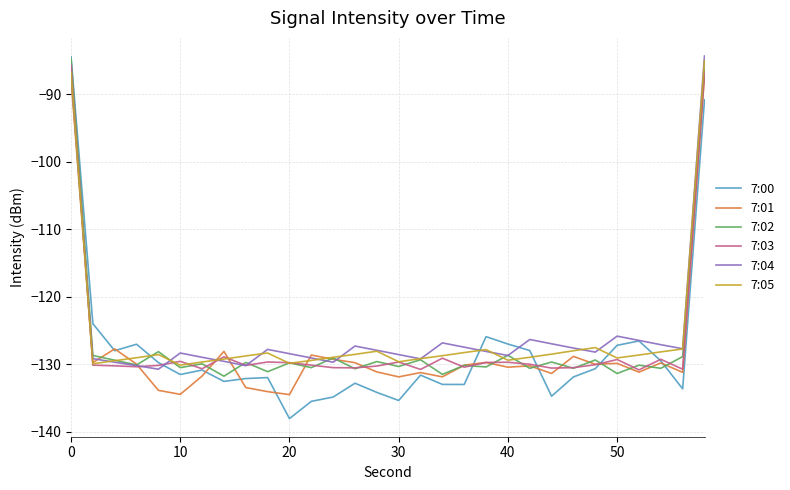

What is the minimum value for 7:05?

-130.1